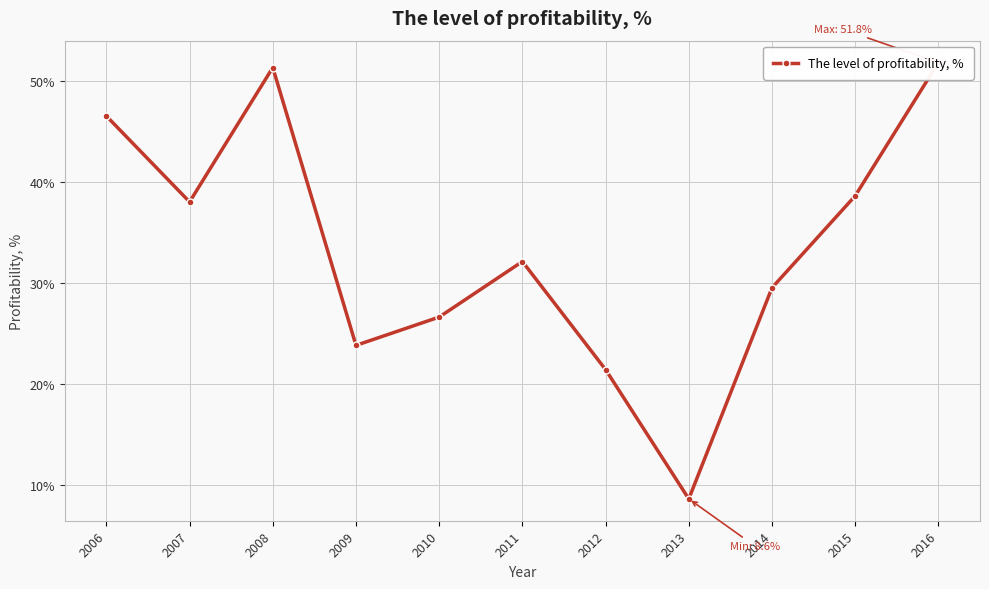

At which category does the data reach its first local peak?

2008